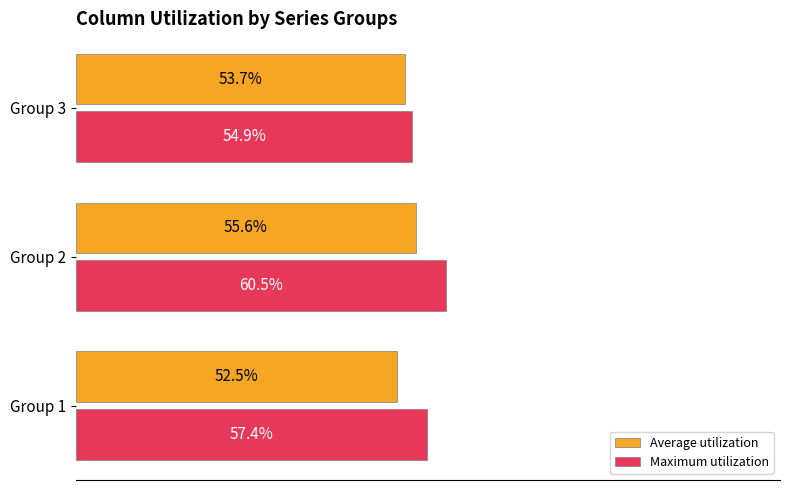

Which category has the lowest value in the Maximum utilization series?

Group 3